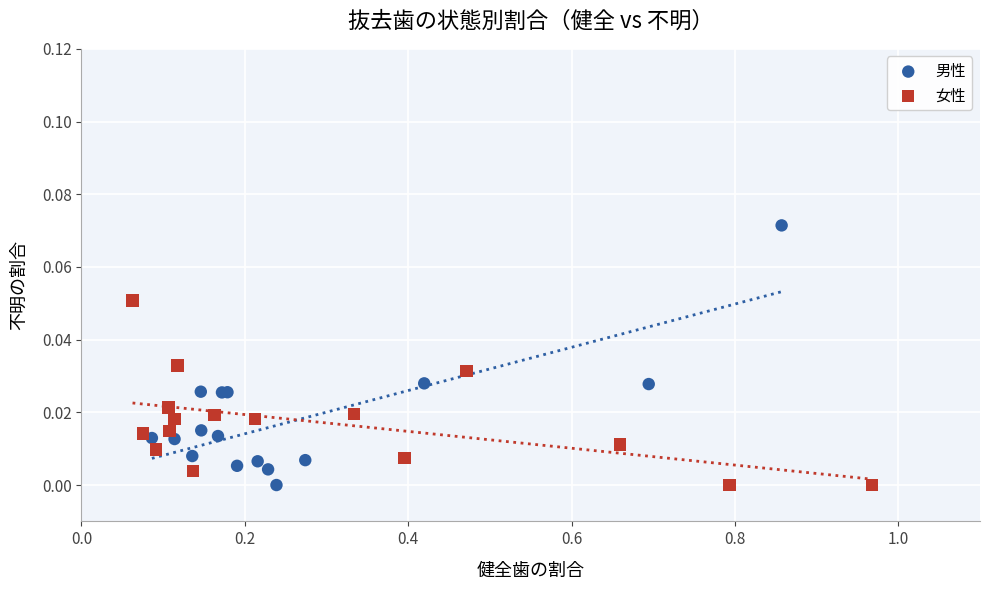

Which series reaches the maximum Y coordinate?

男性